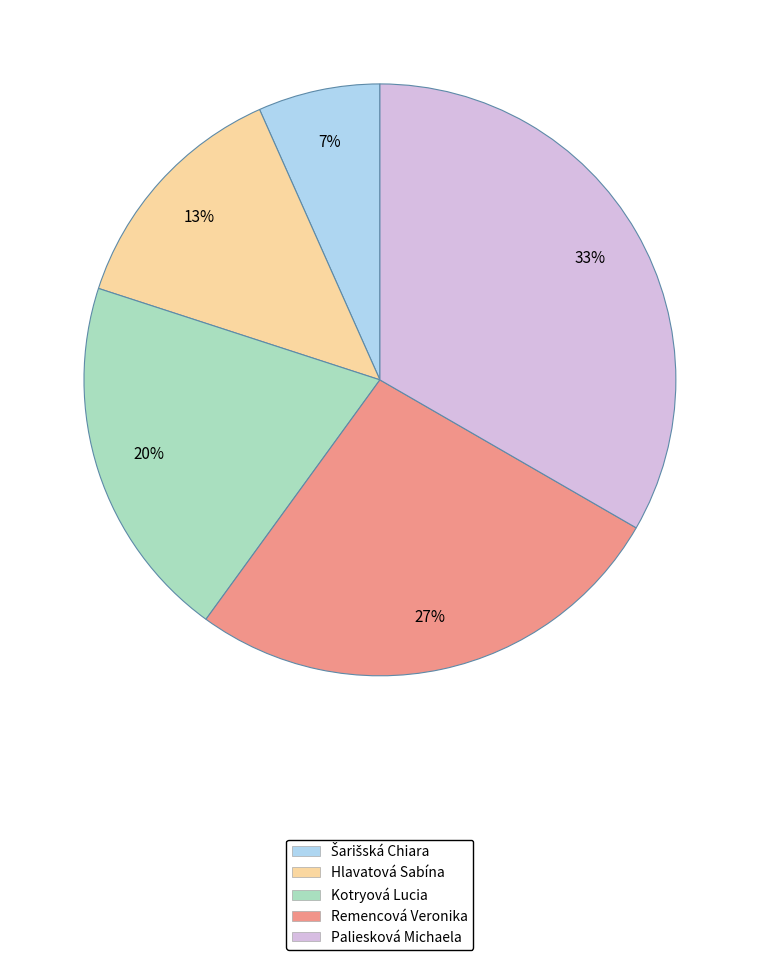

To the nearest percent, what is the average slice percentage?

20%